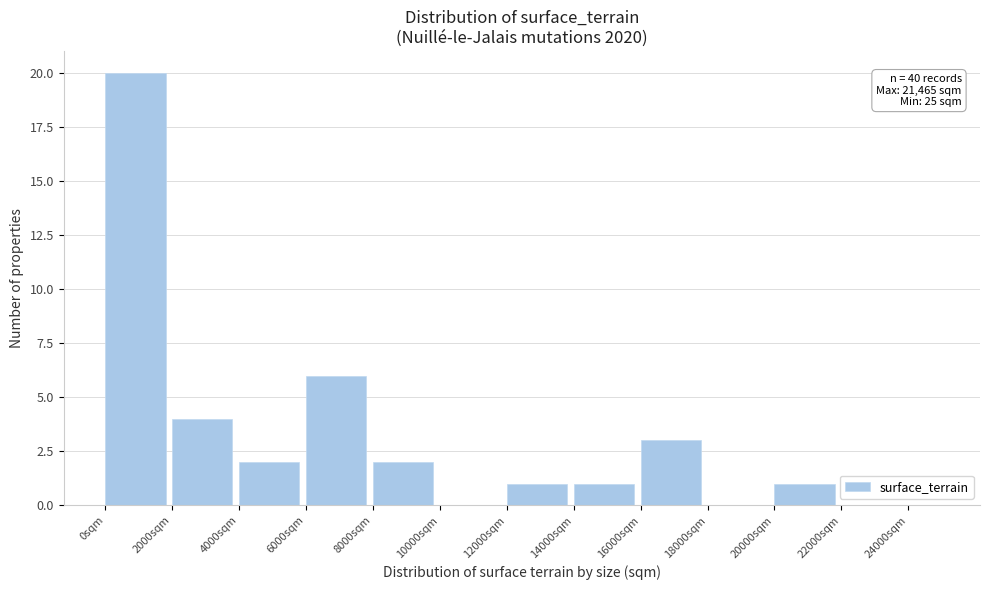

Which range on the x-axis has the tallest bar?

0 to 2000